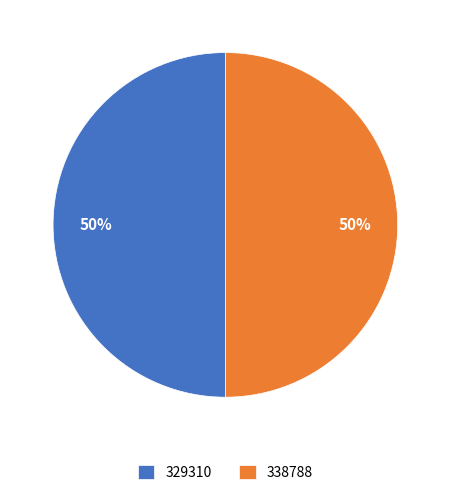

Do 338788 and 329310 together represent more than half of the pie?

Yes